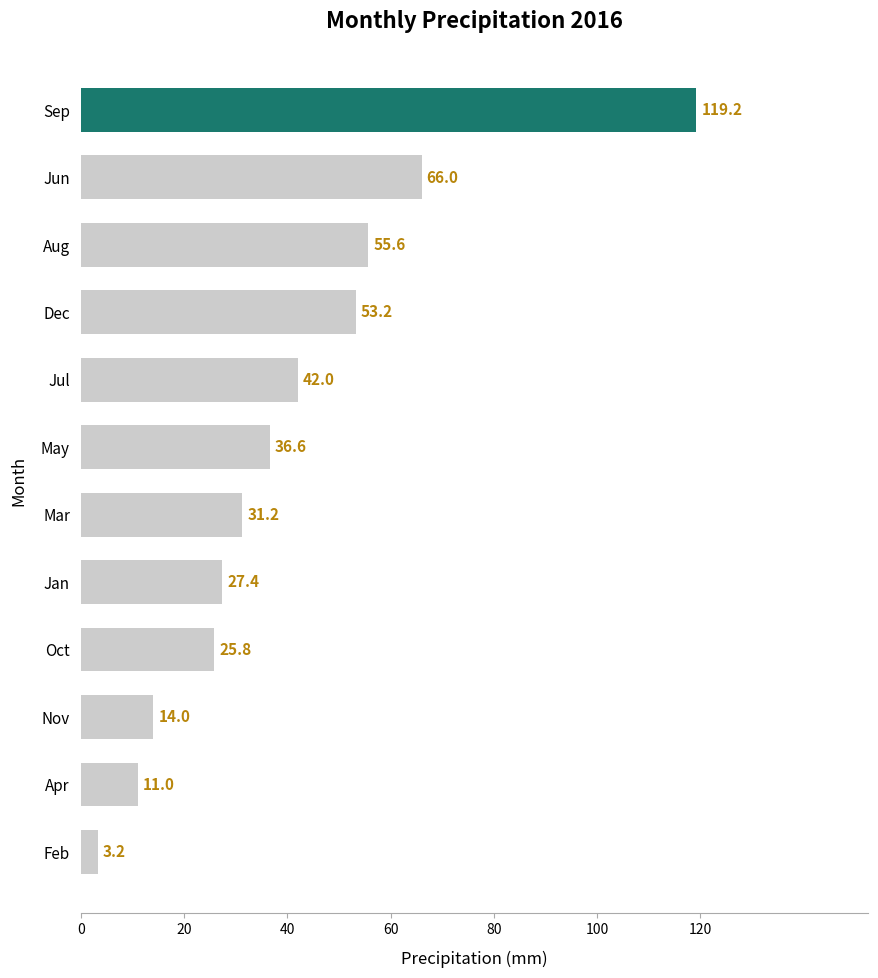

List the labels in order of value, smallest first.

Feb, Apr, Nov, Oct, Jan, Mar, May, Jul, Dec, Aug, Jun, Sep